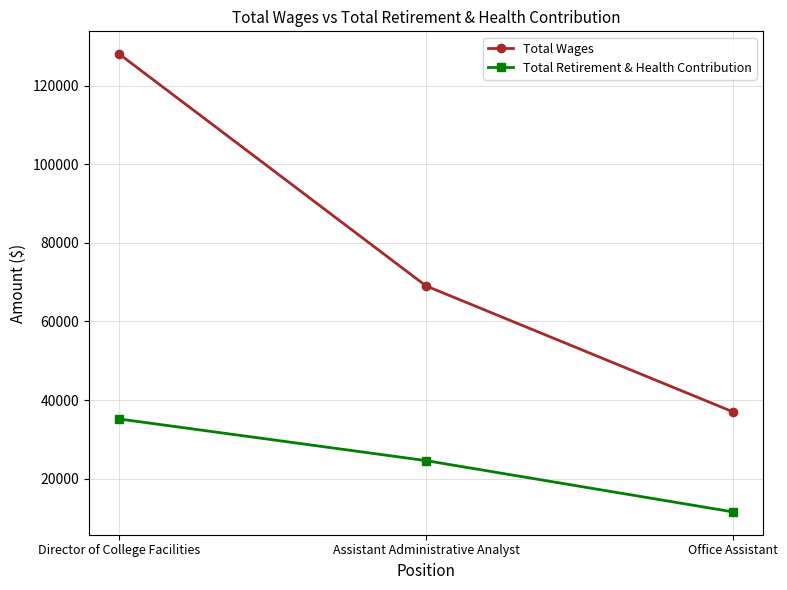

At how many categories does at least one series exceed 89047?

1